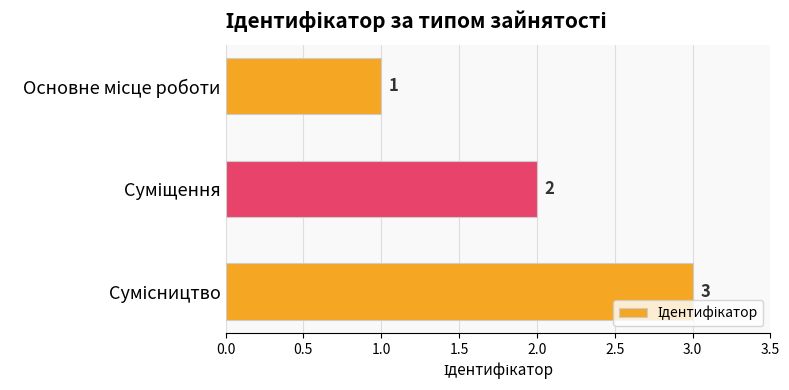

What is the difference between the maximum and minimum values?

2